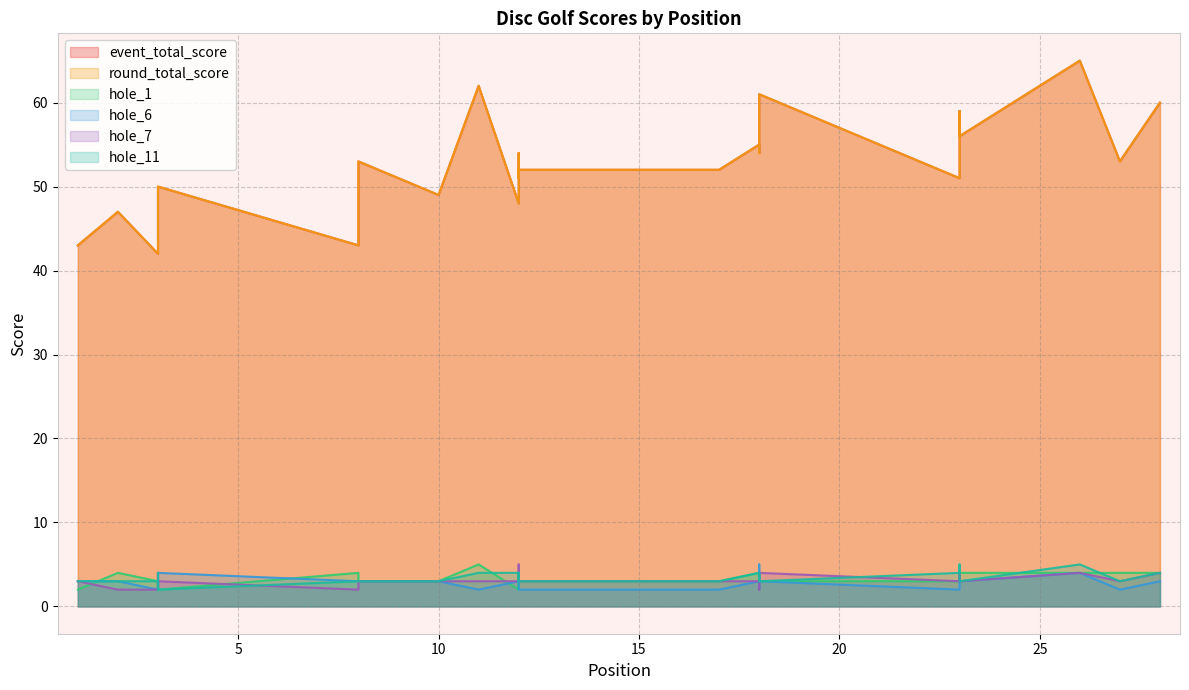

List the series in order of their peak value, lowest first.

hole_1, hole_6, hole_7, hole_11, event_total_score, round_total_score